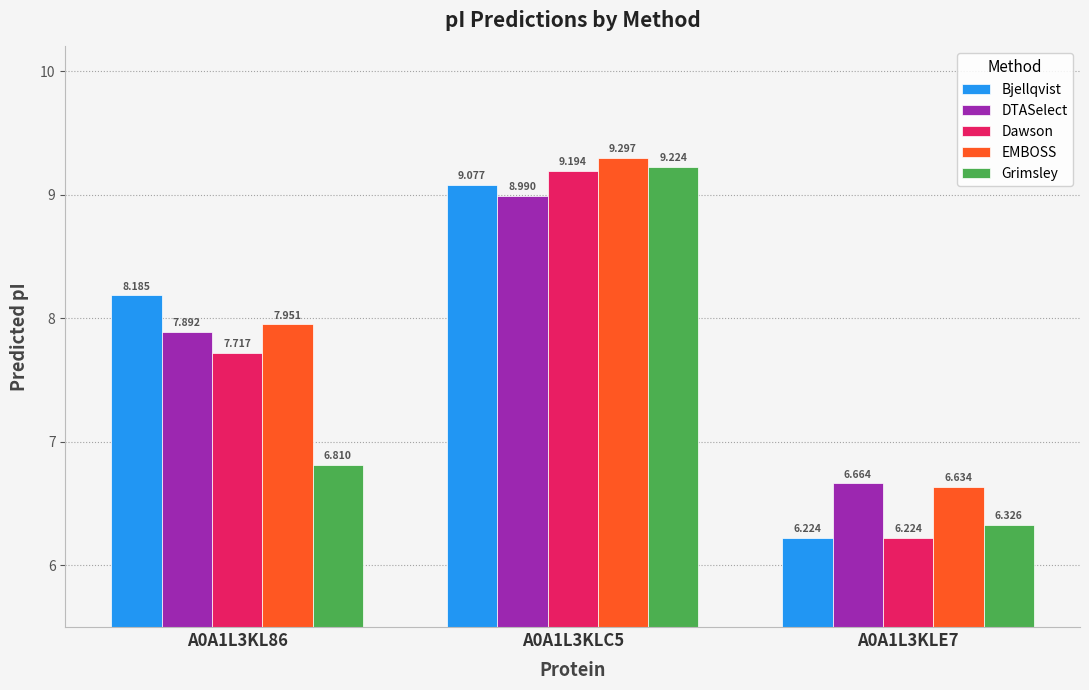

What are all the series names shown in the legend?

Bjellqvist, DTASelect, Dawson, EMBOSS, Grimsley